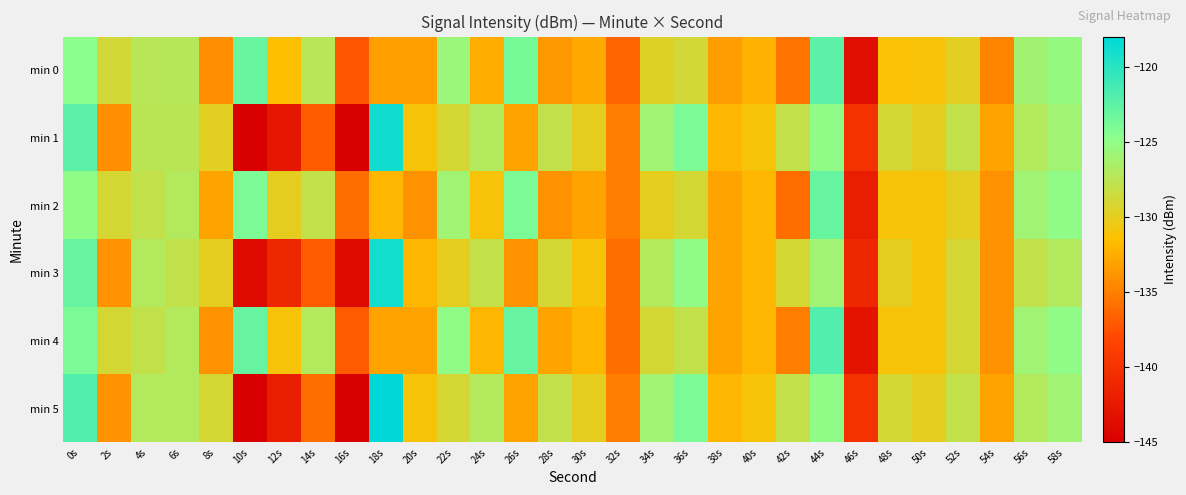

Reading left to right, what are all the values shown in this chart?

min 0: 0s=-124.8	2s=-128.8	4s=-127.4	6s=-127.2	8s=-134.1	10s=-123.1	12s=-131.5	14s=-127.3	16s=-137.2	18s=-133.3	20s=-133.2	22s=-125.7	24s=-132.4	26s=-123.7	28s=-133.6	30s=-132.7	32s=-136.5	34s=-129.5	36s=-128.8	38s=-133.4	40s=-132.3	42s=-135.6	44s=-122.5	46s=-143.6	48s=-131.2	50s=-131.1	52s=-129.8	54s=-134.7	56s=-126.0	58s=-125.4
min 1: 0s=-122.5	2s=-134.2	4s=-127.4	6s=-127.5	8s=-129.8	10s=-145.0	12s=-142.6	14s=-136.9	16s=-145.6	18s=-118.9	20s=-131.0	22s=-129.0	24s=-127.0	26s=-133.0	28s=-128.0	30s=-130.0	32s=-135.0	34s=-126.0	36s=-124.0	38s=-132.0	40s=-131.0	42s=-128.0	44s=-125.0	46s=-140.0	48s=-129.0	50s=-130.0	52s=-128.0	54s=-133.0	56s=-127.0	58s=-126.0
min 2: 0s=-125.0	2s=-129.0	4s=-128.0	6s=-127.0	8s=-133.0	10s=-124.0	12s=-130.0	14s=-128.0	16s=-136.0	18s=-132.0	20s=-134.0	22s=-126.0	24s=-131.0	26s=-124.0	28s=-134.0	30s=-133.0	32s=-135.0	34s=-130.0	36s=-129.0	38s=-133.0	40s=-132.0	42s=-136.0	44s=-123.0	46s=-142.0	48s=-131.0	50s=-131.0	52s=-130.0	54s=-134.0	56s=-126.0	58s=-125.0
min 3: 0s=-123.0	2s=-134.0	4s=-127.0	6s=-128.0	8s=-130.0	10s=-144.0	12s=-141.0	14s=-137.0	16s=-144.0	18s=-119.0	20s=-132.0	22s=-130.0	24s=-128.0	26s=-134.0	28s=-129.0	30s=-131.0	32s=-136.0	34s=-127.0	36s=-125.0	38s=-133.0	40s=-132.0	42s=-129.0	44s=-126.0	46s=-141.0	48s=-130.0	50s=-131.0	52s=-129.0	54s=-134.0	56s=-128.0	58s=-127.0
min 4: 0s=-124.0	2s=-129.0	4s=-128.0	6s=-127.0	8s=-134.0	10s=-123.0	12s=-131.0	14s=-127.0	16s=-137.0	18s=-133.0	20s=-133.0	22s=-125.0	24s=-132.0	26s=-123.0	28s=-133.0	30s=-132.0	32s=-136.0	34s=-129.0	36s=-128.0	38s=-133.0	40s=-132.0	42s=-135.0	44s=-122.0	46s=-143.0	48s=-131.0	50s=-131.0	52s=-129.0	54s=-134.0	56s=-126.0	58s=-125.0
min 5: 0s=-122.0	2s=-134.0	4s=-127.0	6s=-127.0	8s=-129.0	10s=-145.0	12s=-142.0	14s=-136.0	16s=-145.0	18s=-118.0	20s=-131.0	22s=-129.0	24s=-127.0	26s=-133.0	28s=-128.0	30s=-130.0	32s=-135.0	34s=-126.0	36s=-124.0	38s=-132.0	40s=-131.0	42s=-128.0	44s=-125.0	46s=-140.0	48s=-129.0	50s=-130.0	52s=-128.0	54s=-133.0	56s=-127.0	58s=-126.0